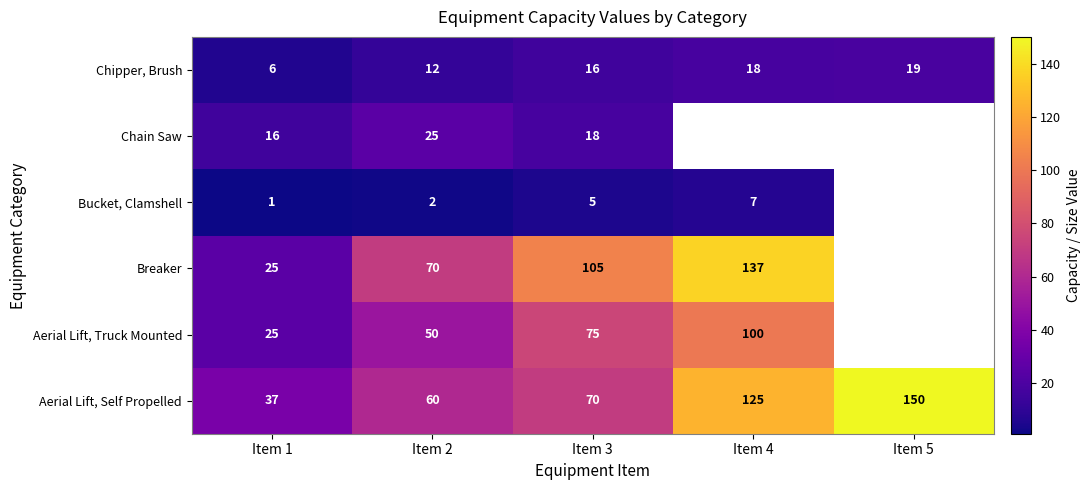

True or false: Chain Saw has a value of 12.4 at Item 3.

False